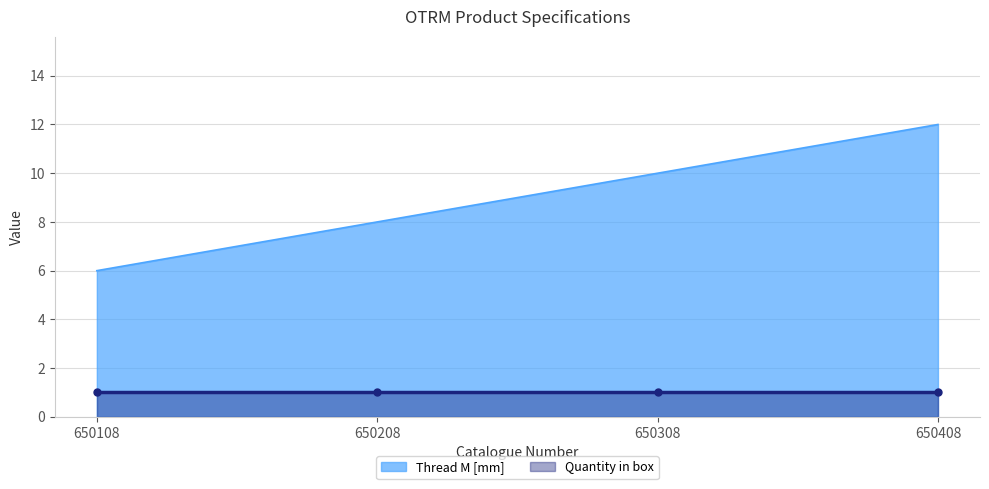

Which has a higher value, 650208 or 650108?

650208